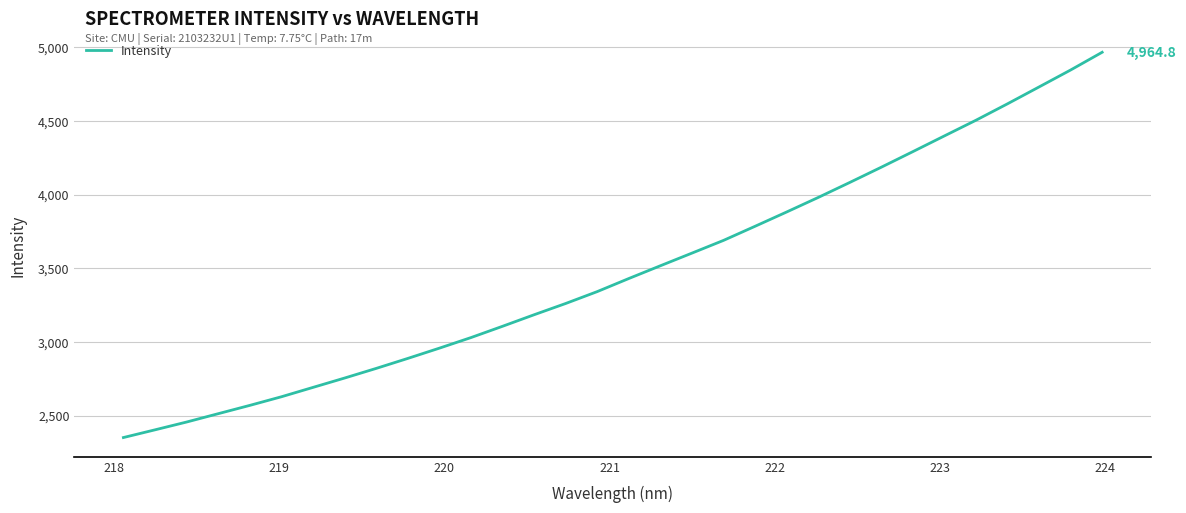

Reading left to right, what are all the values shown in this chart?

2351.6	2403.9	2456.8	2513.3	2569.7	2628.2	2691.8	2755.2	2820.6	2888.3	2957.9	3029.7	3106.3	3184.6	3261.0	3341.7	3430.4	3516.9	3602.7	3689.0	3784.8	3881.6	3980.2	4081.9	4185.4	4291.0	4397.7	4504.0	4615.4	4729.7	4844.5	4964.8